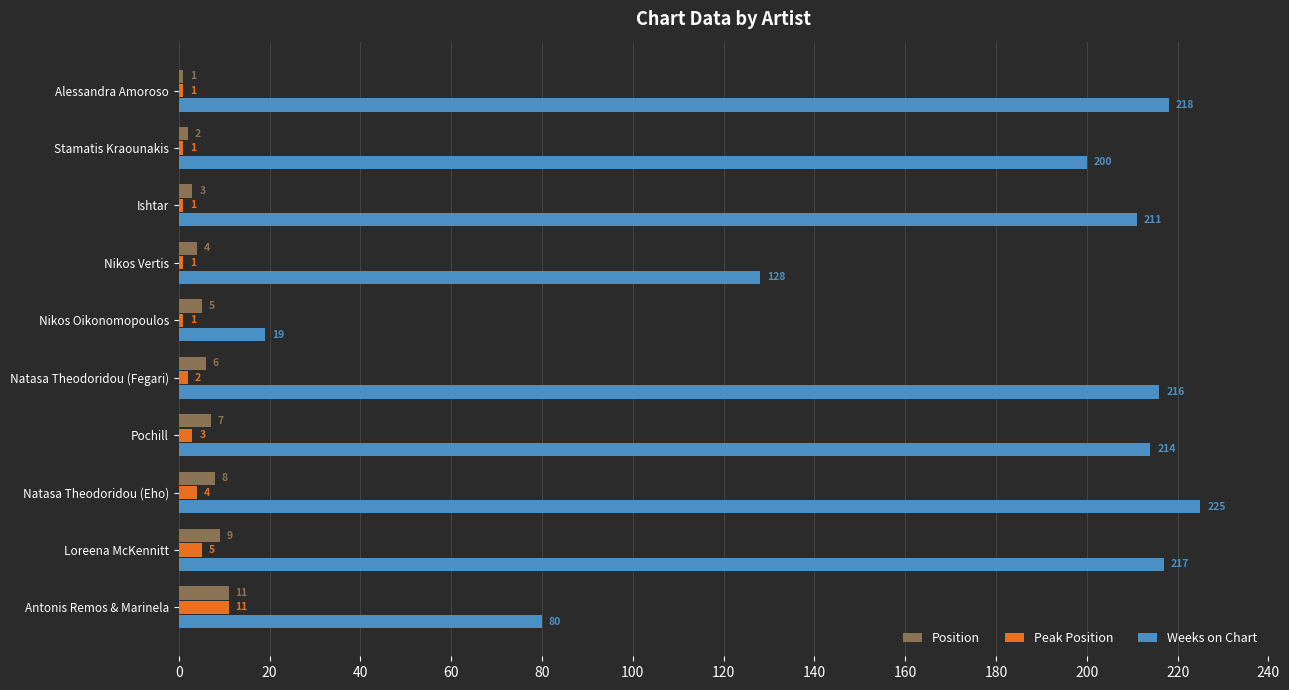

At how many categories does at least one series exceed 116?

8